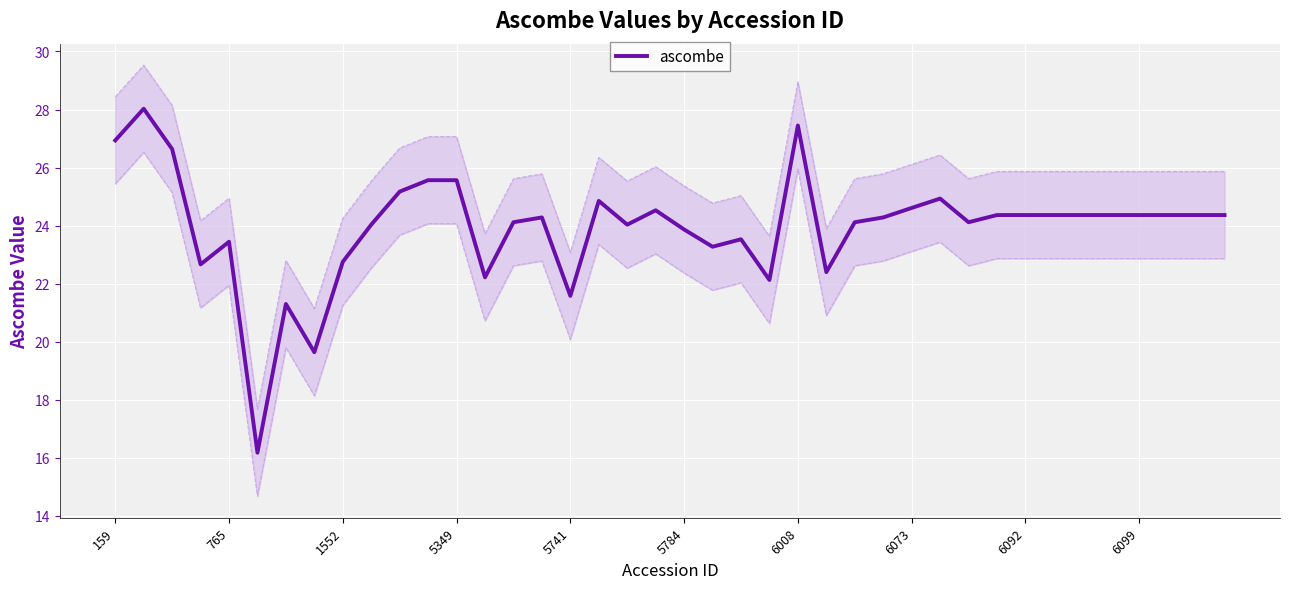

What is the minimum value for ascombe?

16.2